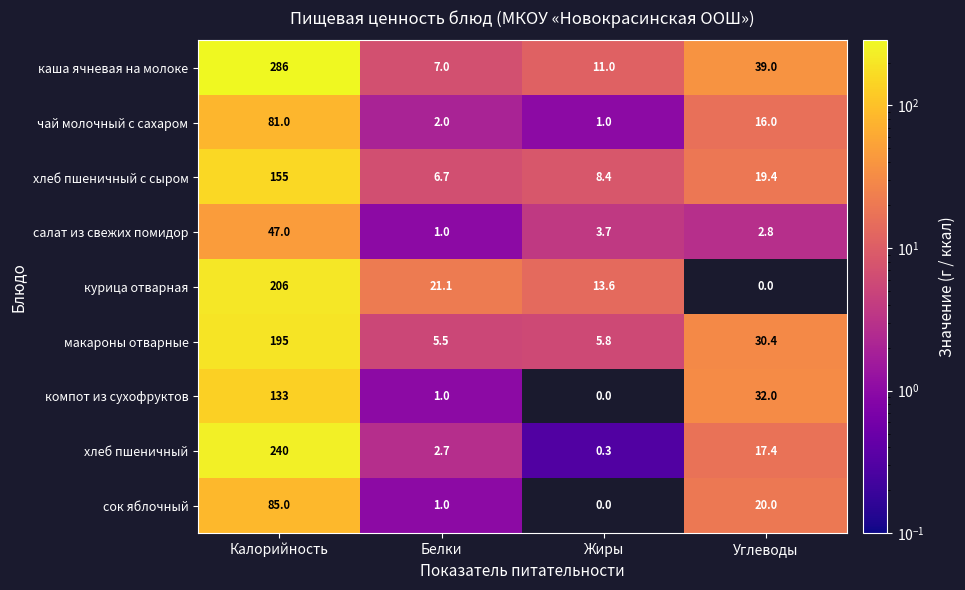

What is the difference between the maximum and second lowest values in the каша ячневая на молоке series?

275.0